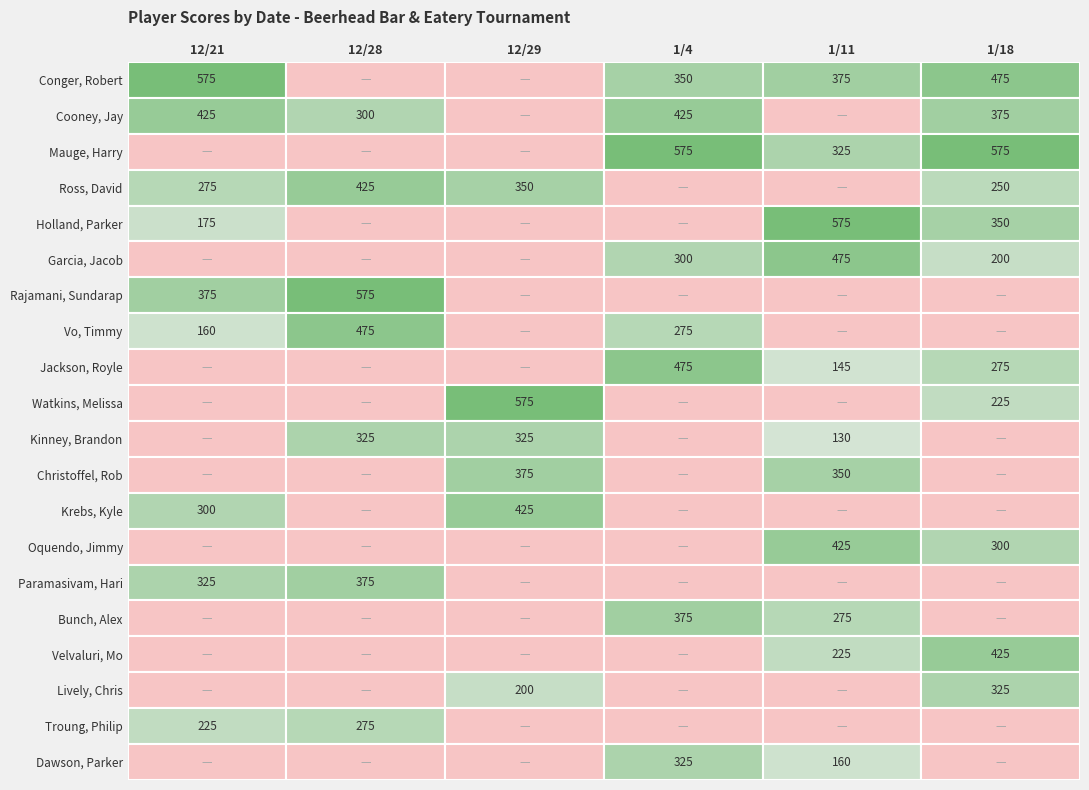

Reading right to left, transcribe all the data shown in this chart.

Conger, Robert: 475	375	350	0	0	575
Cooney, Jay: 375	0	425	0	300	425
Mauge, Harry: 575	325	575	0	0	0
Ross, David: 250	0	0	350	425	275
Holland, Parker: 350	575	0	0	0	175
Garcia, Jacob: 200	475	300	0	0	0
Rajamani, Sundarap: 0	0	0	0	575	375
Vo, Timmy: 0	0	275	0	475	160
Jackson, Royle: 275	145	475	0	0	0
Watkins, Melissa: 225	0	0	575	0	0
Kinney, Brandon: 0	130	0	325	325	0
Christoffel, Rob: 0	350	0	375	0	0
Krebs, Kyle: 0	0	0	425	0	300
Oquendo, Jimmy: 300	425	0	0	0	0
Paramasivam, Hari: 0	0	0	0	375	325
Bunch, Alex: 0	275	375	0	0	0
Velvaluri, Mo: 425	225	0	0	0	0
Lively, Chris: 325	0	0	200	0	0
Troung, Philip: 0	0	0	0	275	225
Dawson, Parker: 0	160	325	0	0	0